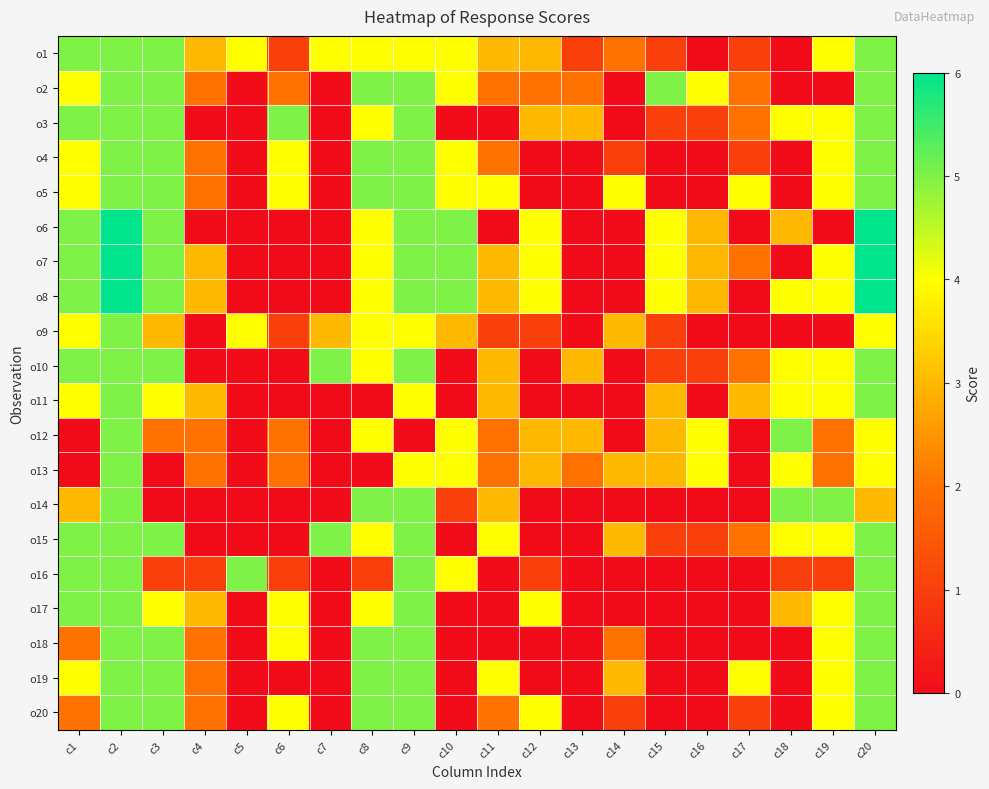

Reading left to right, extract all data points from this chart.

o1: c1=5	c2=5	c3=5	c4=3	c5=4	c6=1	c7=4	c8=4	c9=4	c10=4	c11=3	c12=3	c13=1	c14=2	c15=1	c16=0	c17=1	c18=0	c19=4	c20=5
o2: c1=4	c2=5	c3=5	c4=2	c5=0	c6=2	c7=0	c8=5	c9=5	c10=4	c11=2	c12=2	c13=2	c14=0	c15=5	c16=4	c17=2	c18=0	c19=0	c20=5
o3: c1=5	c2=5	c3=5	c4=0	c5=0	c6=5	c7=0	c8=4	c9=5	c10=0	c11=0	c12=3	c13=3	c14=0	c15=1	c16=1	c17=2	c18=4	c19=4	c20=5
o4: c1=4	c2=5	c3=5	c4=2	c5=0	c6=4	c7=0	c8=5	c9=5	c10=4	c11=2	c12=0	c13=0	c14=1	c15=0	c16=0	c17=1	c18=0	c19=4	c20=5
o5: c1=4	c2=5	c3=5	c4=2	c5=0	c6=4	c7=0	c8=5	c9=5	c10=4	c11=4	c12=0	c13=0	c14=4	c15=0	c16=0	c17=4	c18=0	c19=4	c20=5
o6: c1=5	c2=6	c3=5	c4=0	c5=0	c6=0	c7=0	c8=4	c9=5	c10=5	c11=0	c12=4	c13=0	c14=0	c15=4	c16=3	c17=0	c18=3	c19=0	c20=6
o7: c1=5	c2=6	c3=5	c4=3	c5=0	c6=0	c7=0	c8=4	c9=5	c10=5	c11=3	c12=4	c13=0	c14=0	c15=4	c16=3	c17=2	c18=0	c19=4	c20=6
o8: c1=5	c2=6	c3=5	c4=3	c5=0	c6=0	c7=0	c8=4	c9=5	c10=5	c11=3	c12=4	c13=0	c14=0	c15=4	c16=3	c17=0	c18=4	c19=4	c20=6
o9: c1=4	c2=5	c3=3	c4=0	c5=4	c6=1	c7=3	c8=4	c9=4	c10=3	c11=1	c12=1	c13=0	c14=3	c15=1	c16=0	c17=0	c18=0	c19=0	c20=4
o10: c1=5	c2=5	c3=5	c4=0	c5=0	c6=0	c7=5	c8=4	c9=5	c10=0	c11=3	c12=0	c13=3	c14=0	c15=1	c16=1	c17=2	c18=4	c19=4	c20=5
o11: c1=4	c2=5	c3=4	c4=3	c5=0	c6=0	c7=0	c8=0	c9=4	c10=0	c11=3	c12=0	c13=0	c14=0	c15=3	c16=0	c17=3	c18=4	c19=4	c20=5
o12: c1=0	c2=5	c3=2	c4=2	c5=0	c6=2	c7=0	c8=4	c9=0	c10=4	c11=2	c12=3	c13=3	c14=0	c15=3	c16=4	c17=0	c18=5	c19=2	c20=4
o13: c1=0	c2=5	c3=0	c4=2	c5=0	c6=2	c7=0	c8=0	c9=4	c10=4	c11=2	c12=3	c13=2	c14=3	c15=3	c16=4	c17=0	c18=4	c19=2	c20=4
o14: c1=3	c2=5	c3=0	c4=0	c5=0	c6=0	c7=0	c8=5	c9=5	c10=1	c11=3	c12=0	c13=0	c14=0	c15=0	c16=0	c17=0	c18=5	c19=5	c20=3
o15: c1=5	c2=5	c3=5	c4=0	c5=0	c6=0	c7=5	c8=4	c9=5	c10=0	c11=4	c12=0	c13=0	c14=3	c15=1	c16=1	c17=2	c18=4	c19=4	c20=5
o16: c1=5	c2=5	c3=1	c4=1	c5=5	c6=1	c7=0	c8=1	c9=5	c10=4	c11=0	c12=1	c13=0	c14=0	c15=0	c16=0	c17=0	c18=1	c19=1	c20=5
o17: c1=5	c2=5	c3=4	c4=3	c5=0	c6=4	c7=0	c8=4	c9=5	c10=0	c11=0	c12=4	c13=0	c14=0	c15=0	c16=0	c17=0	c18=3	c19=4	c20=5
o18: c1=2	c2=5	c3=5	c4=2	c5=0	c6=4	c7=0	c8=5	c9=5	c10=0	c11=0	c12=0	c13=0	c14=2	c15=0	c16=0	c17=0	c18=0	c19=4	c20=5
o19: c1=4	c2=5	c3=5	c4=2	c5=0	c6=0	c7=0	c8=5	c9=5	c10=0	c11=4	c12=0	c13=0	c14=3	c15=0	c16=0	c17=4	c18=0	c19=4	c20=5
o20: c1=2	c2=5	c3=5	c4=2	c5=0	c6=4	c7=0	c8=5	c9=5	c10=0	c11=2	c12=4	c13=0	c14=1	c15=0	c16=0	c17=1	c18=0	c19=4	c20=5